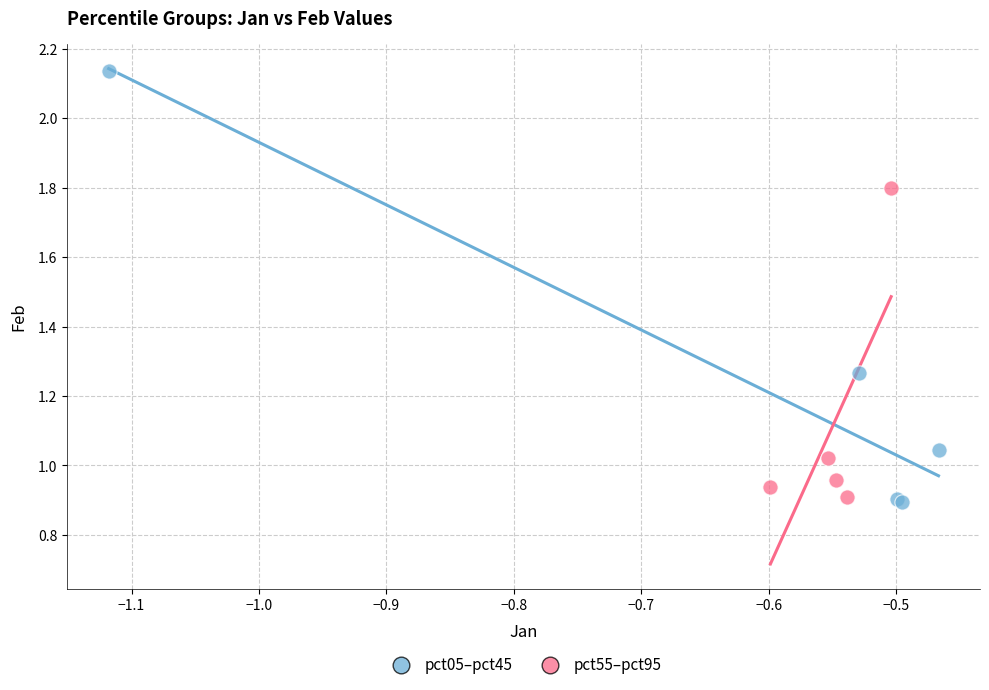

Which series contains the highest Y value?

pct05–pct45